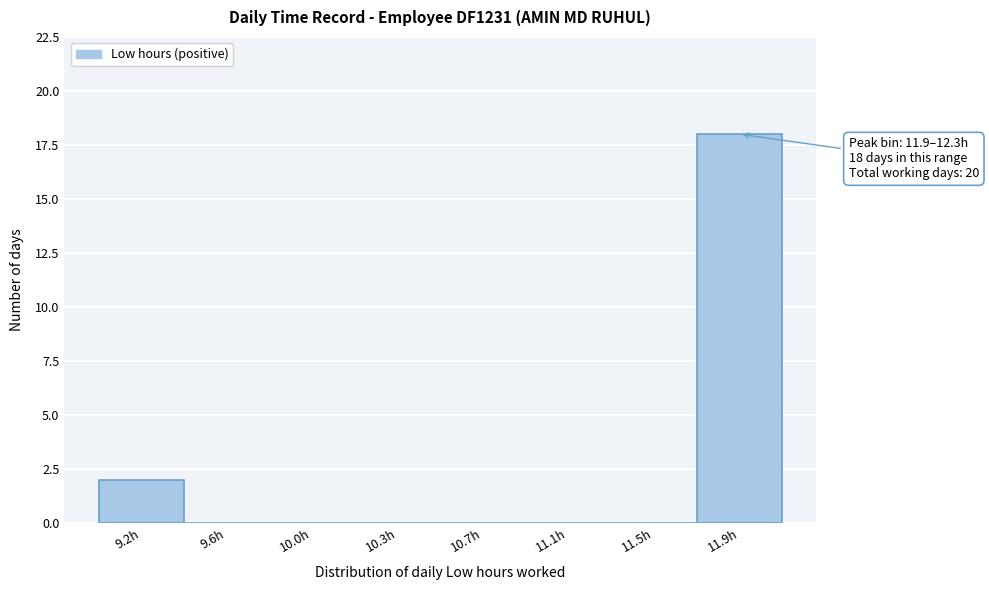

Reading right to left, list all the values displayed in this chart.

11.9h=18	11.5h=0	11.1h=0	10.7h=0	10.3h=0	10.0h=0	9.6h=0	9.2h=2